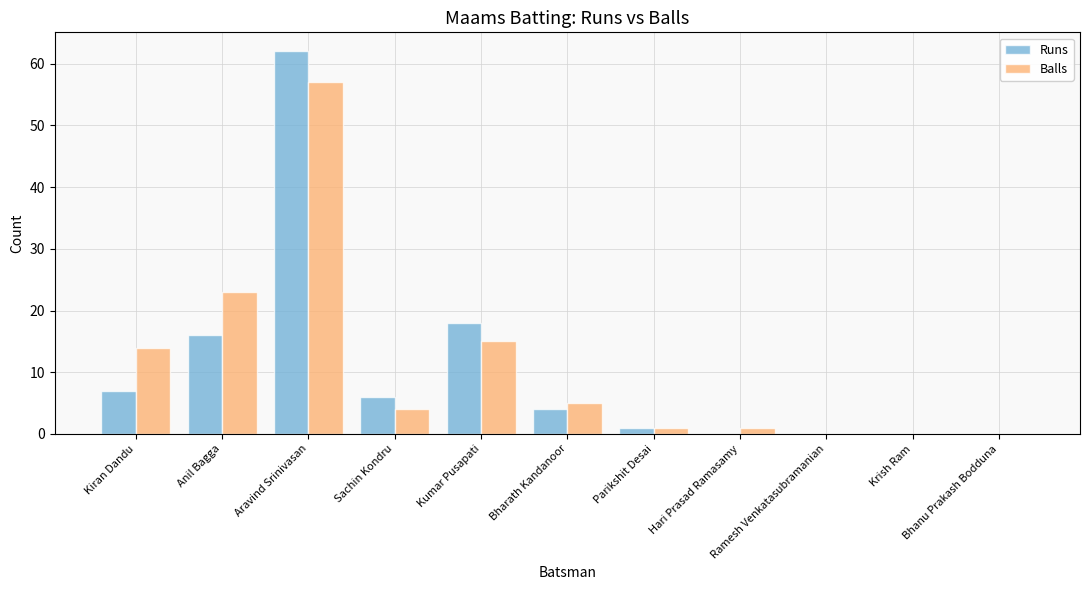

What is the average value of the Balls series?

11